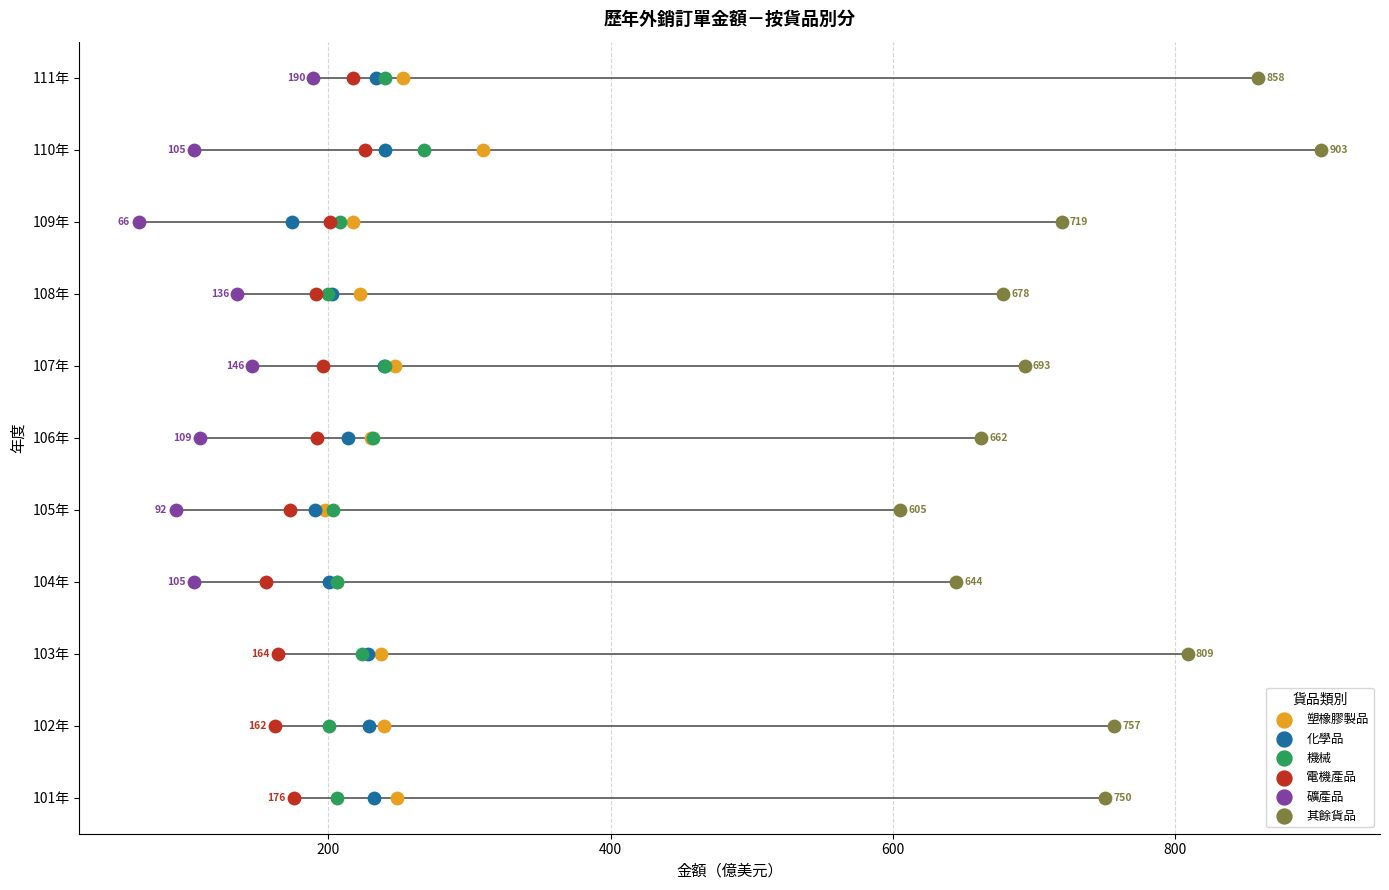

Is the value of 機械 at 9 greater than the value of 化學品 at 200?

Yes